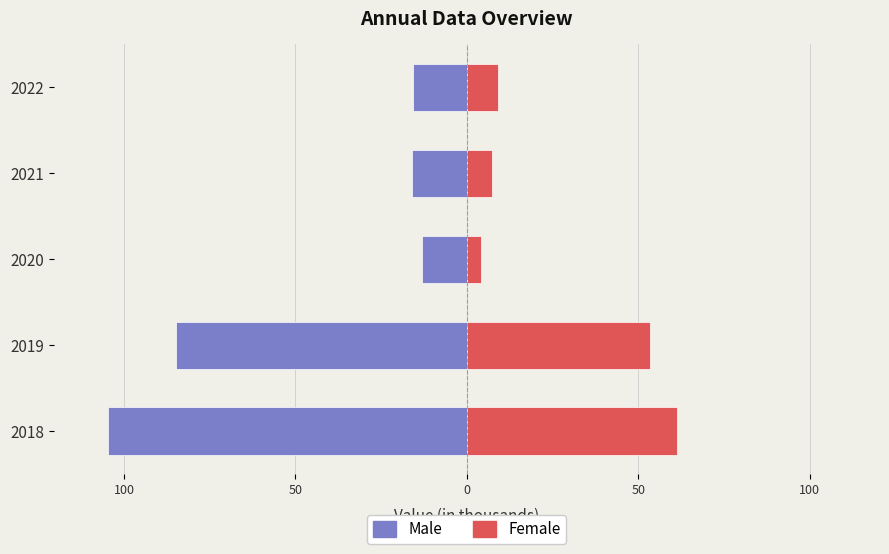

How many values in the Male series are below -16?

3